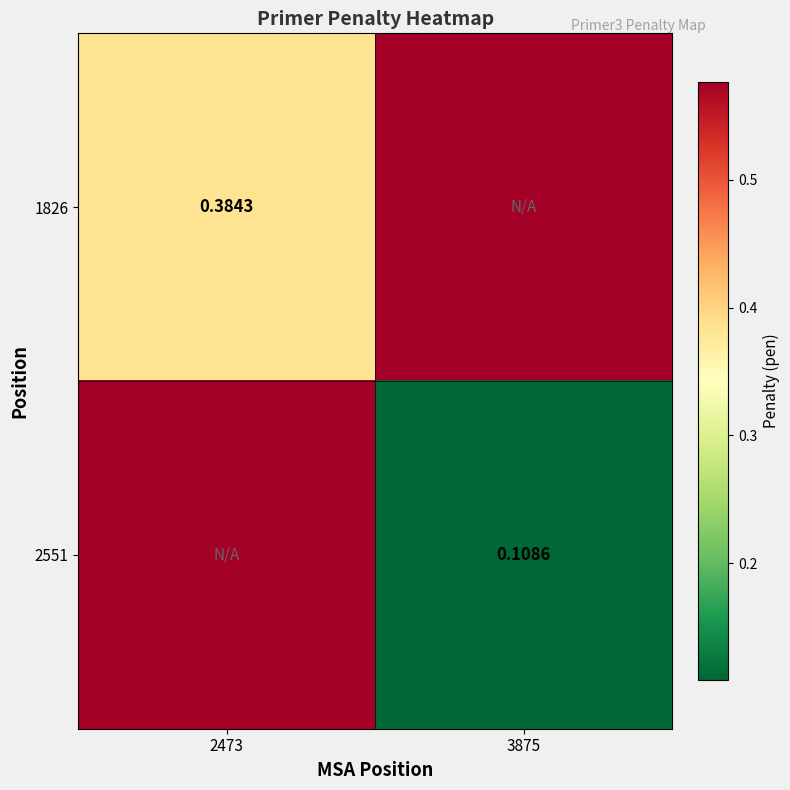

What is the difference between the highest and lowest values at 3875?

0.5